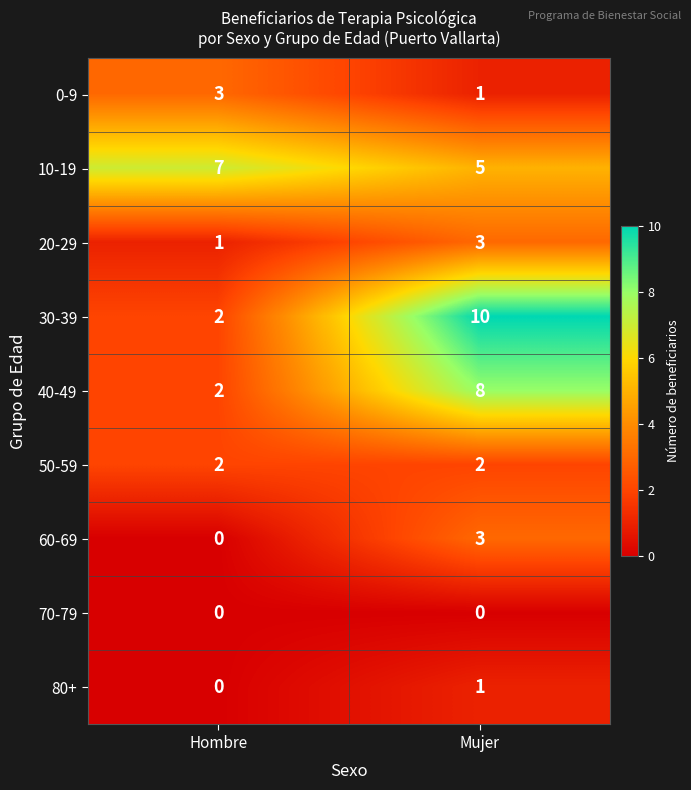

How many series are shown in this chart?

9